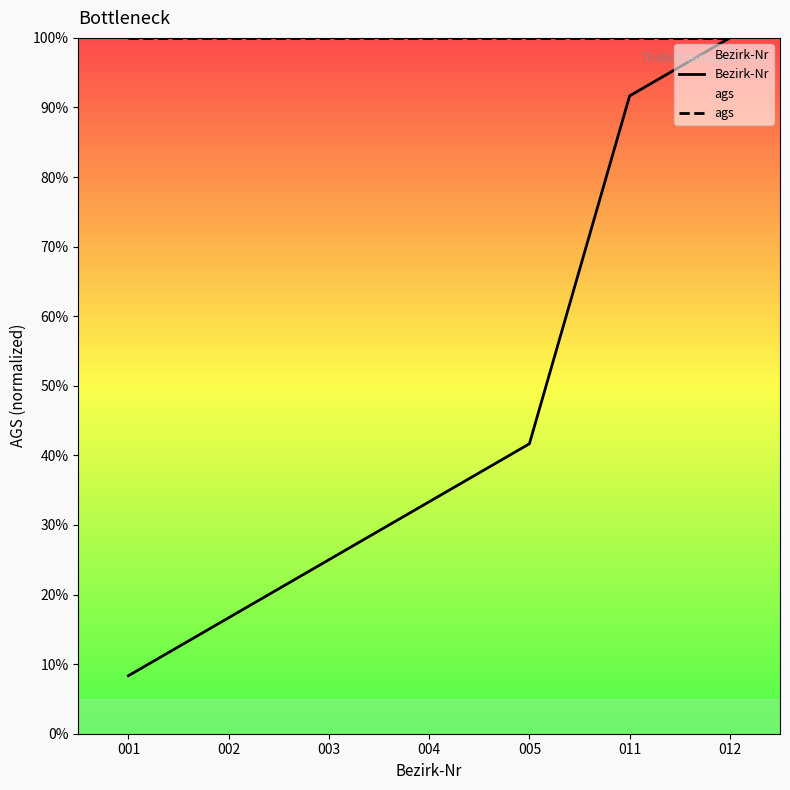

What is the difference between the second highest and minimum values in the Bezirk-Nr series?

83.3